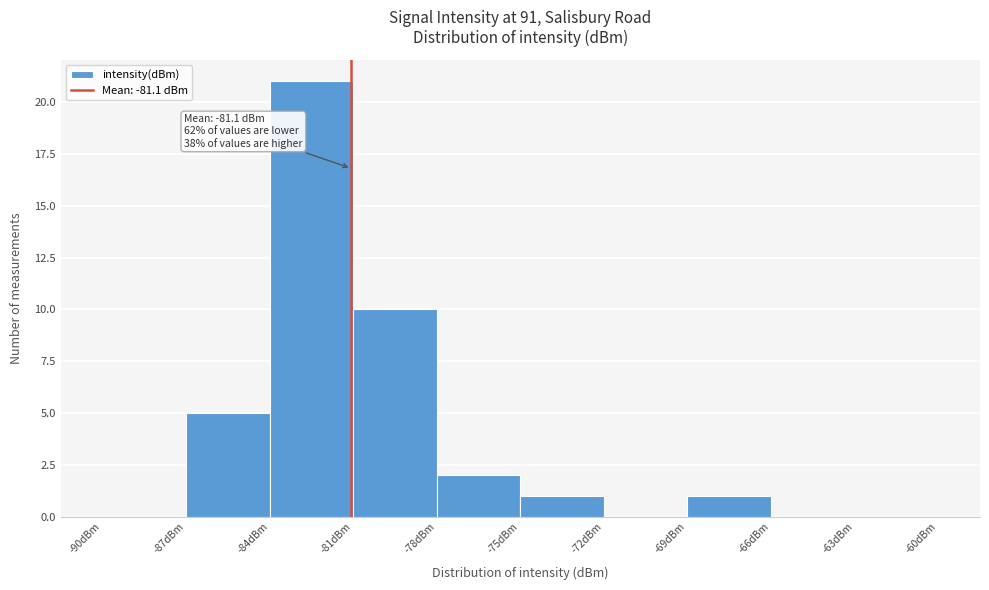

Over which range of the x-axis is the bar tallest?

-84 to -81